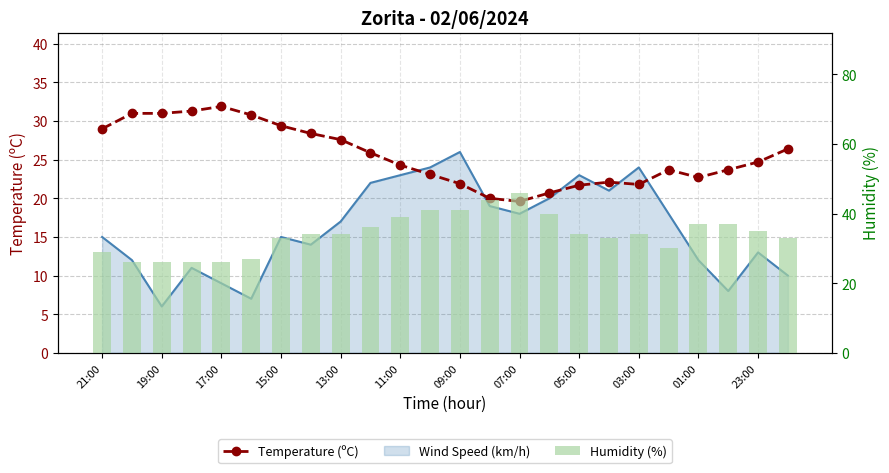

How many categories are shown in the chart?

24